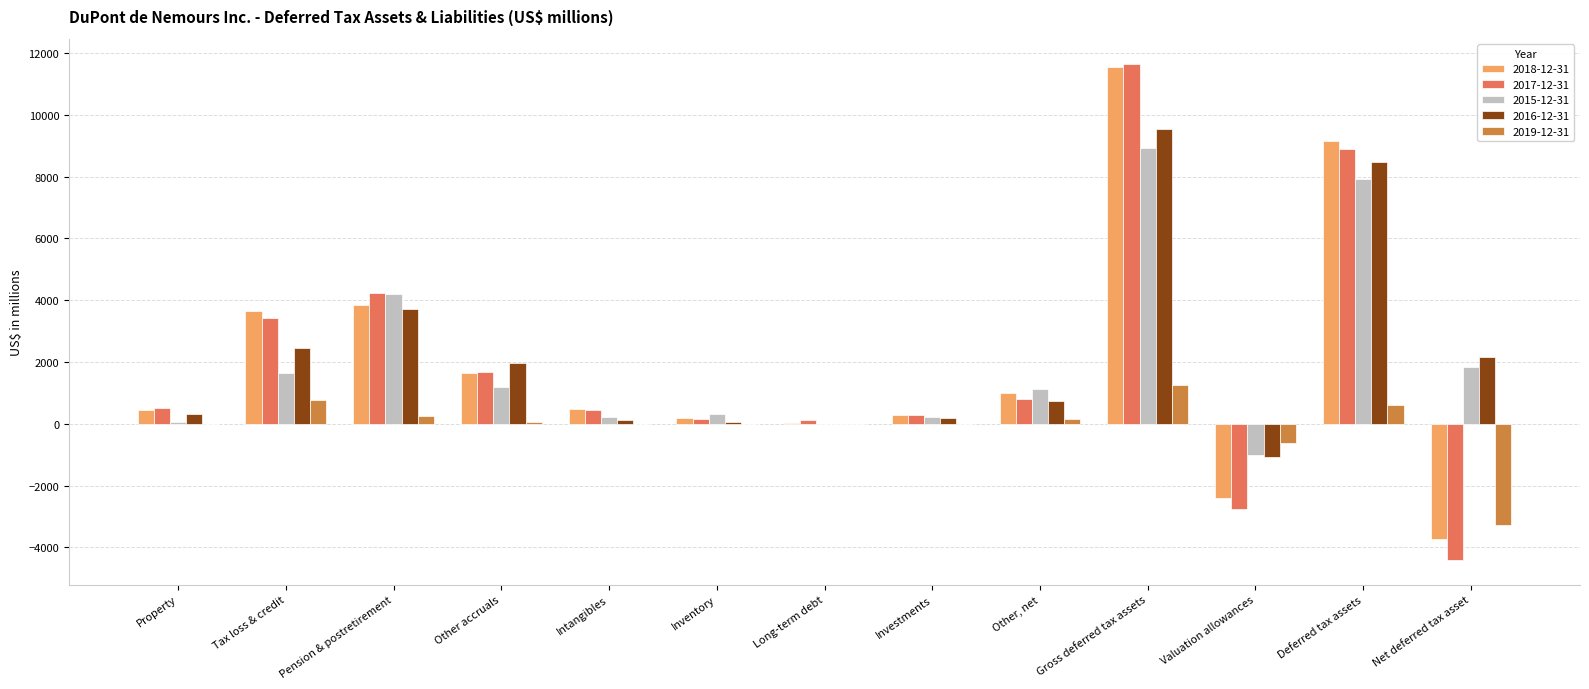

Which category has the highest value across all series?

Gross deferred tax assets